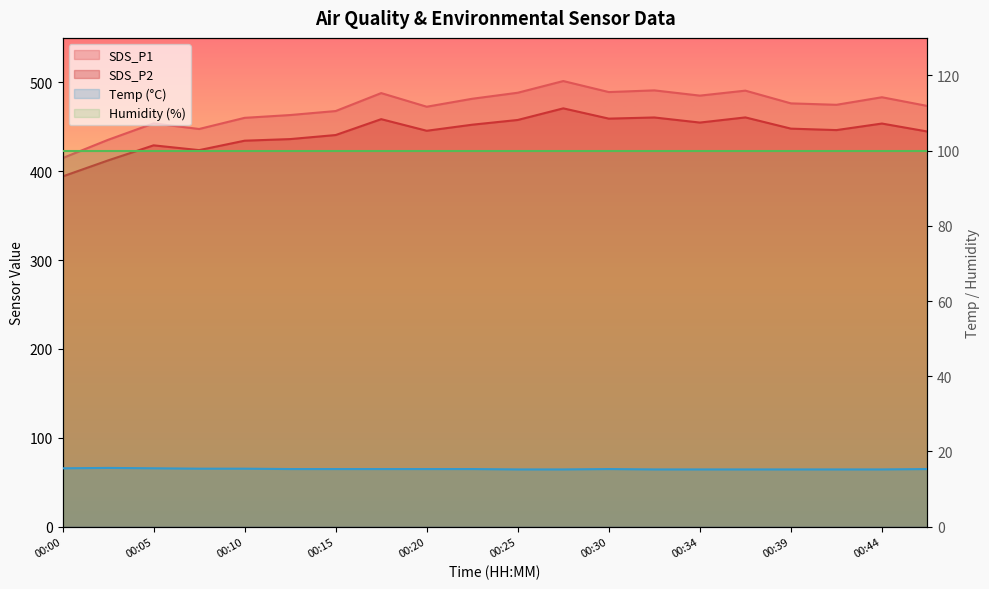

True or false: SDS_P2 and SDS_P1 intersect in this chart.

False